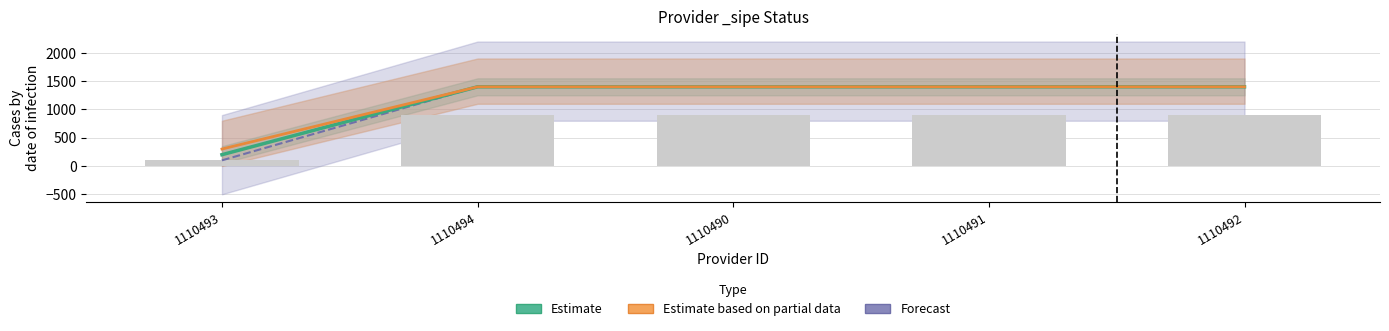

Does the chart contain stacked bars?

No